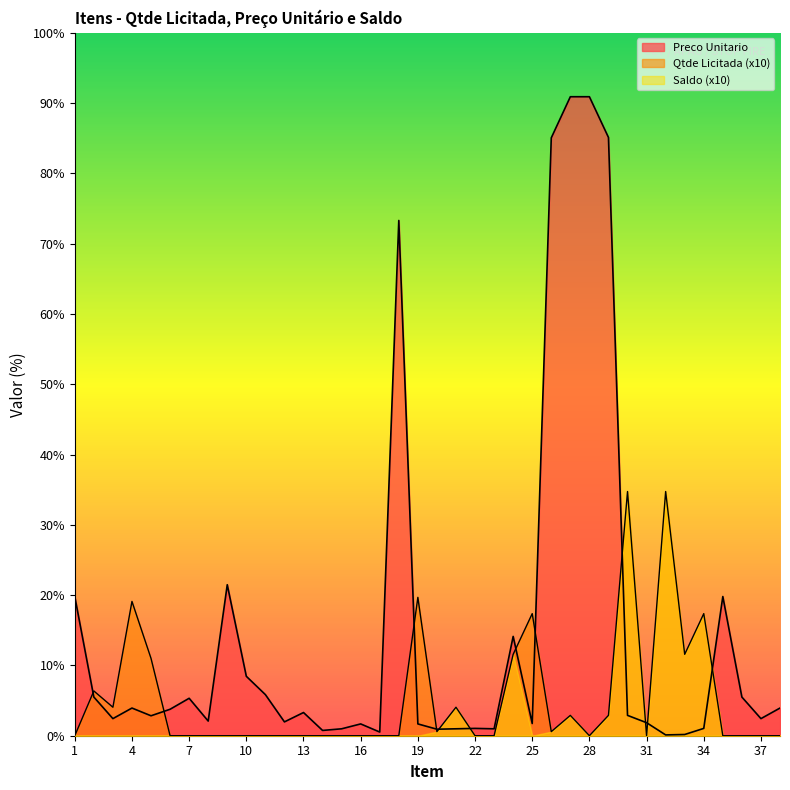

Does the chart display data point markers on the line(s)?

No